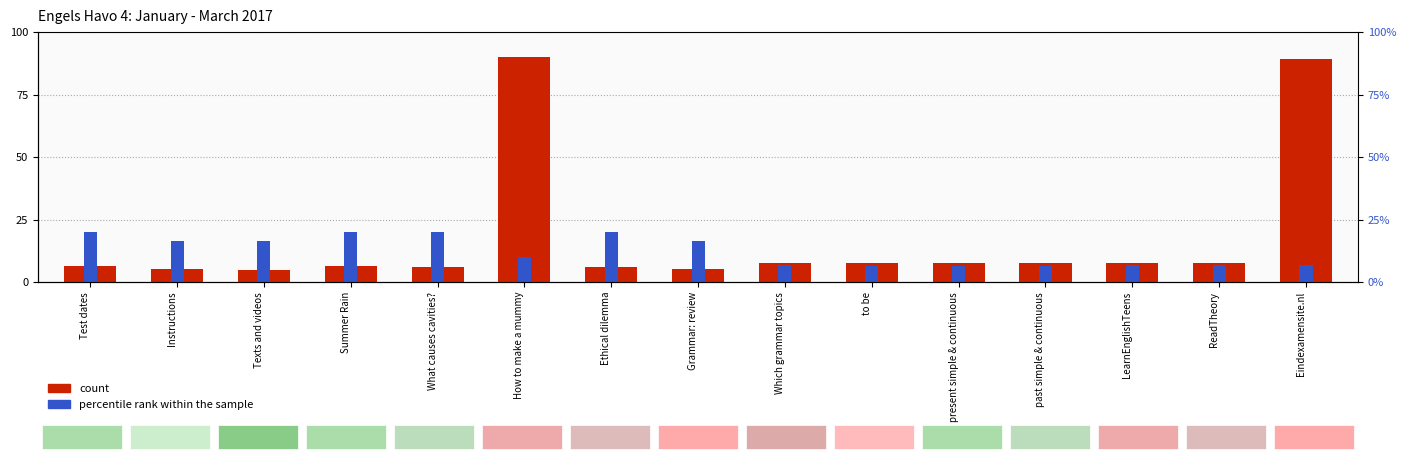

Reading right to left, transcribe all the data shown in this chart.

count: 89.3	7.7	7.6	7.6	7.6	7.5	7.6	5.0	5.9	90.0	5.9	6.5	5.0	5.0	6.4
percentile rank within the sample: 7.0	6.9	6.9	6.6	6.6	6.5	6.8	16.5	20.0	9.9	20.0	20.0	16.5	16.5	20.0